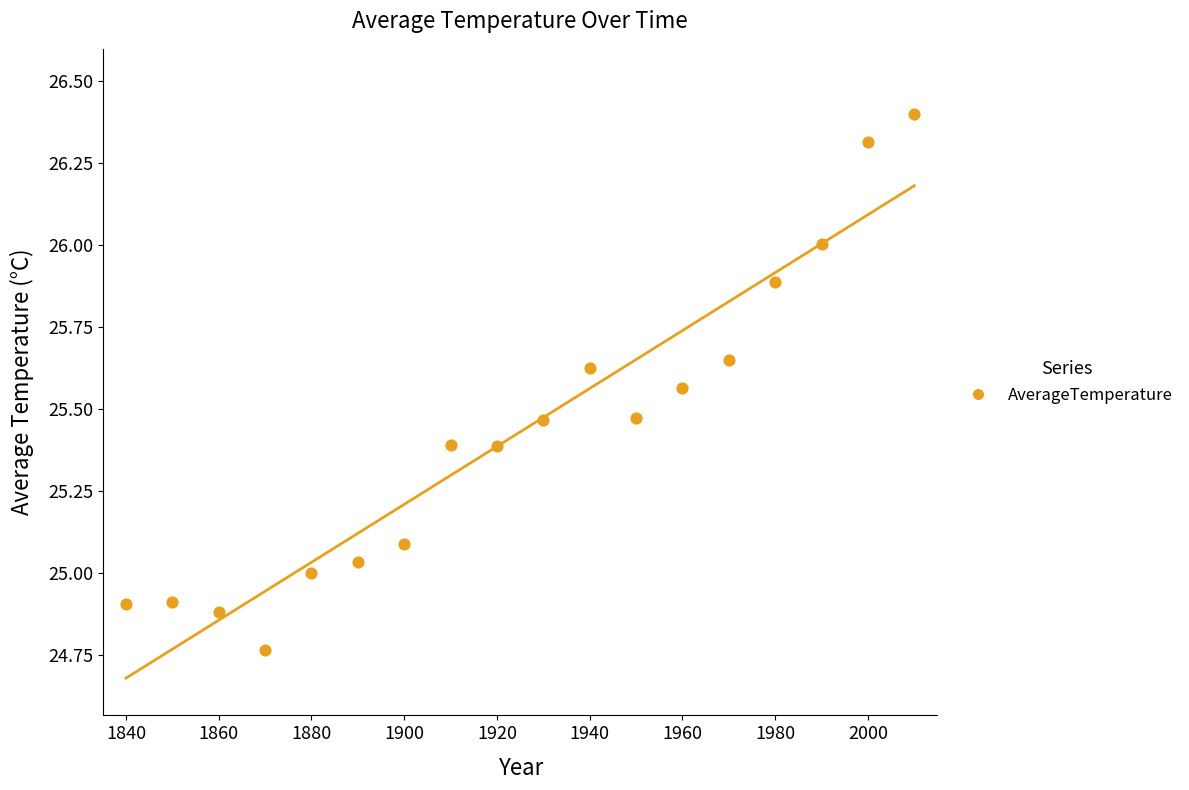

What is the range of X values (max minus min)?

170.0